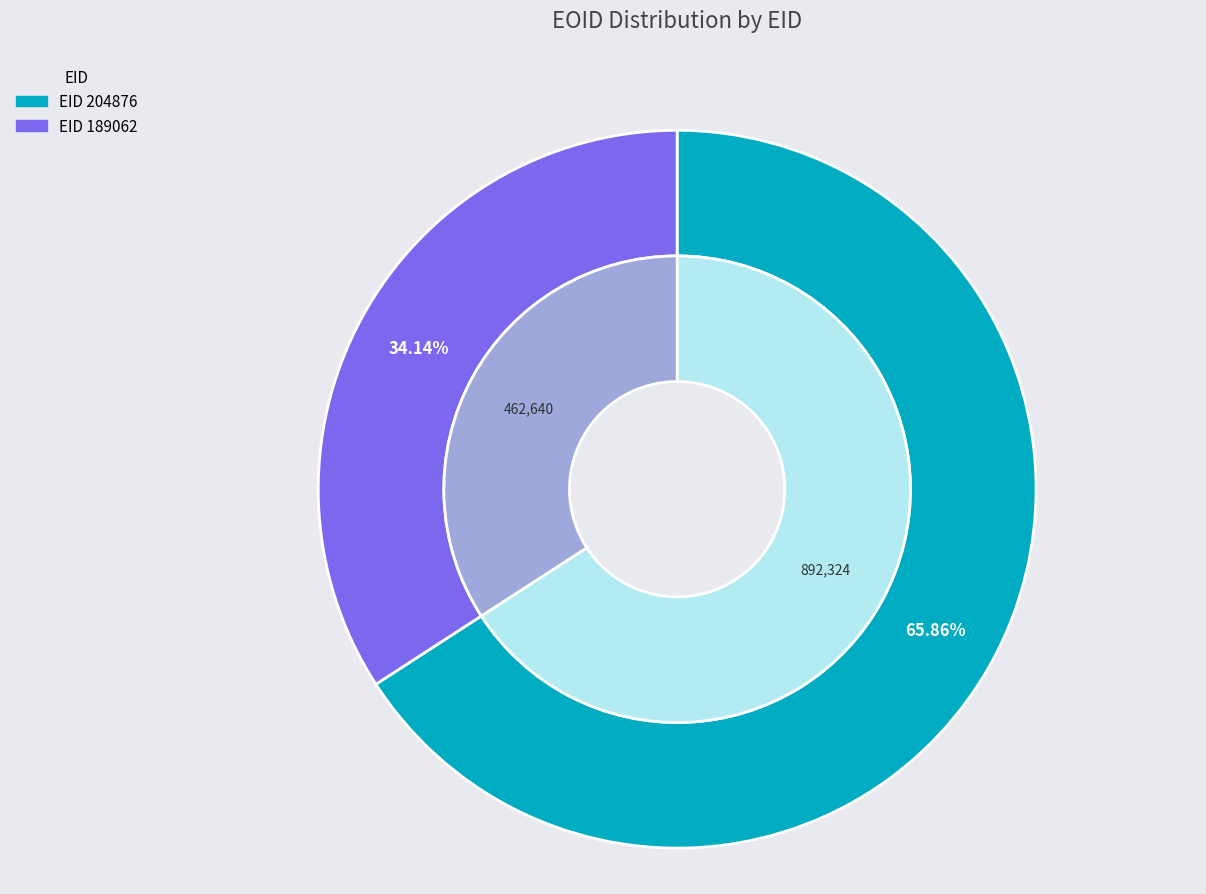

The 204876 slice represents 73% of the pie. True or false?

False